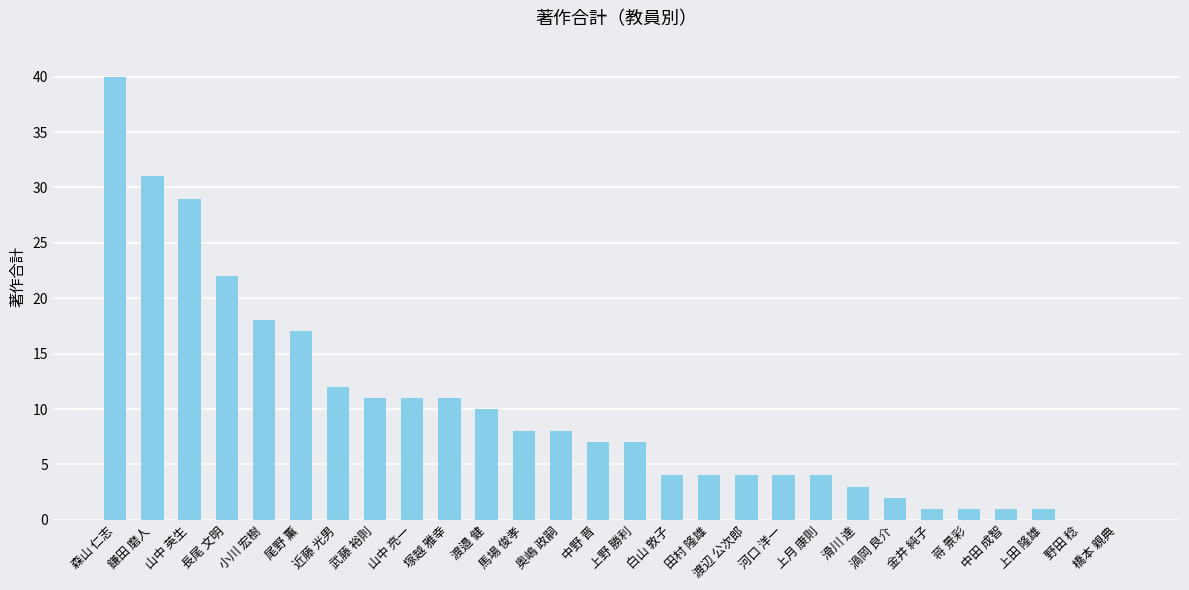

How many series are shown in this chart?

1